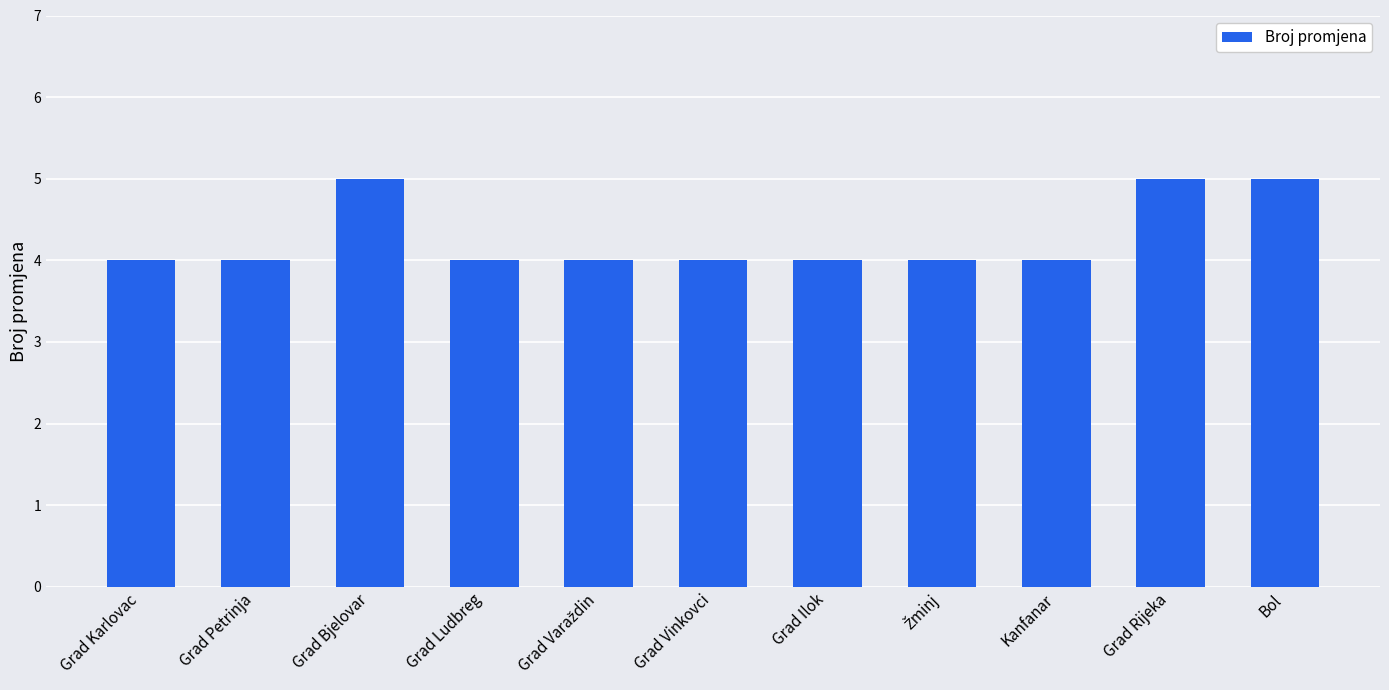

What is the minimum value shown in the chart?

4